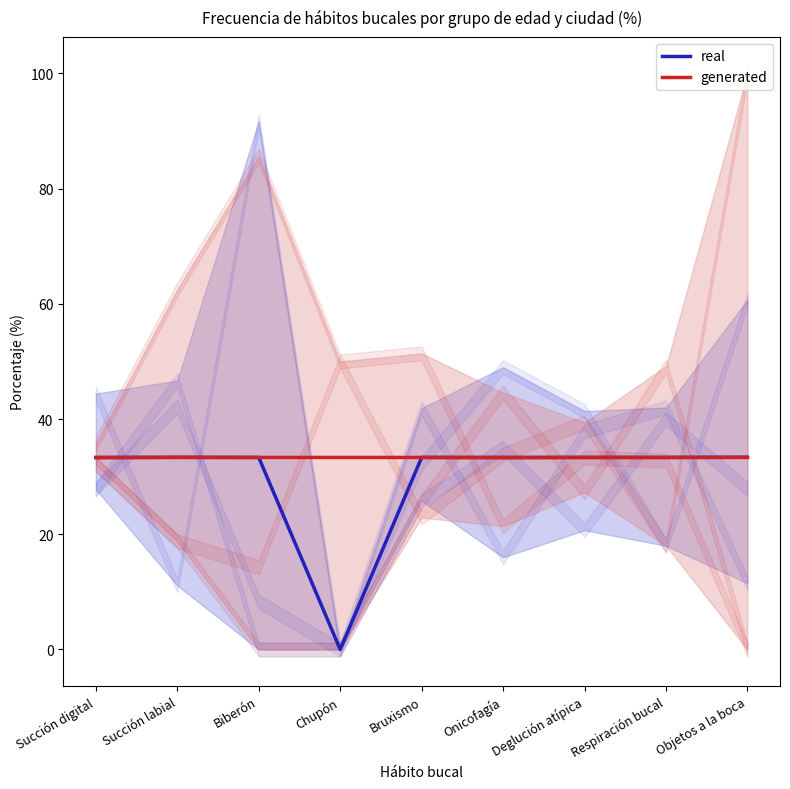

Between Onicofagía and Respiración bucal, which series saw the biggest shift?

generated